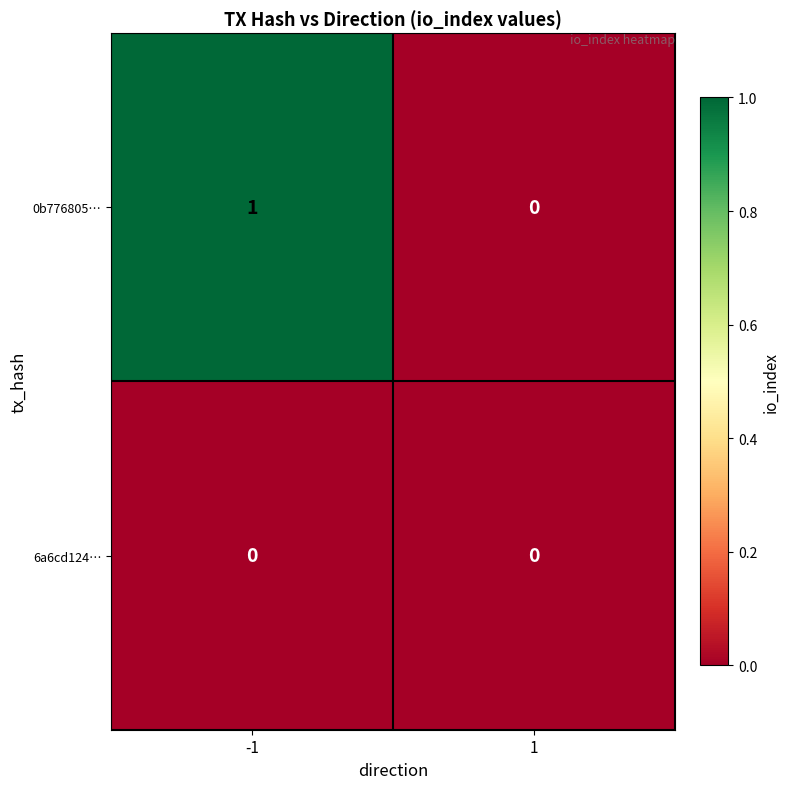

Reading left to right, what are all the values shown in this chart?

0b776805…: -1=1	1=0
6a6cd124…: -1=0	1=0